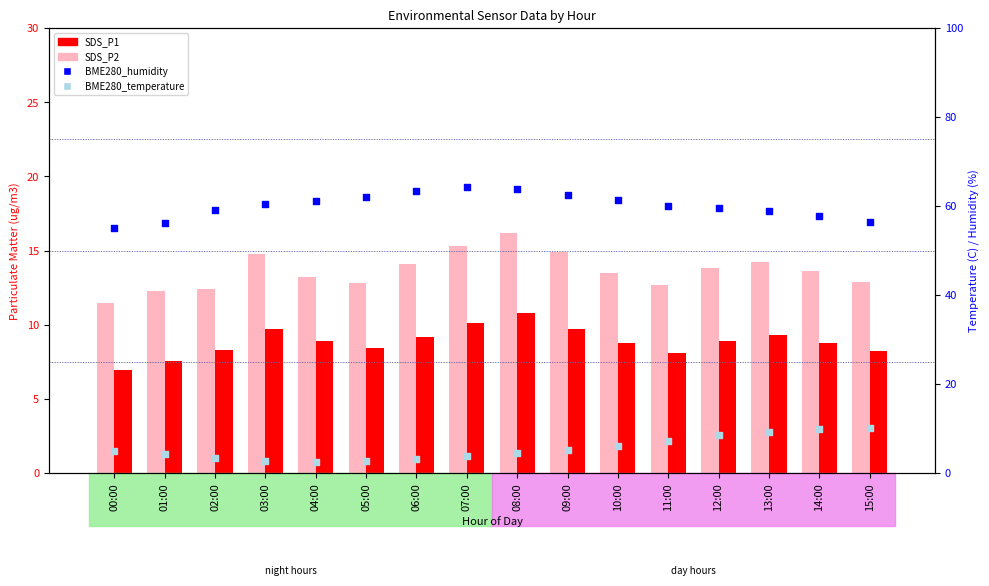

Which series contains the lowest Y value?

BME280_temperature